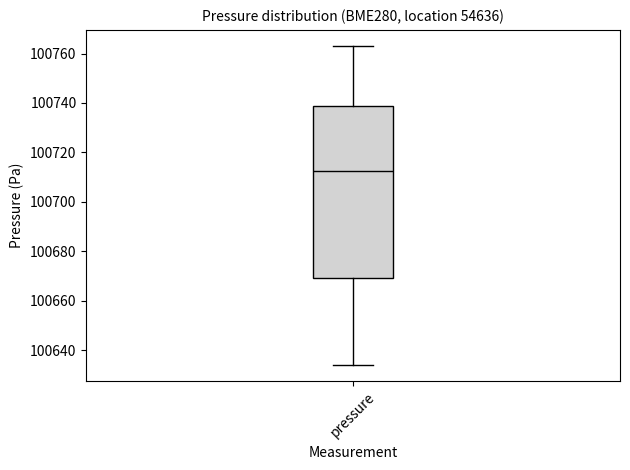

Where does the lower whisker of the box for pressure end on the y-axis? The values are not printed on the chart, so give them approximately, as read against the axis.

100634